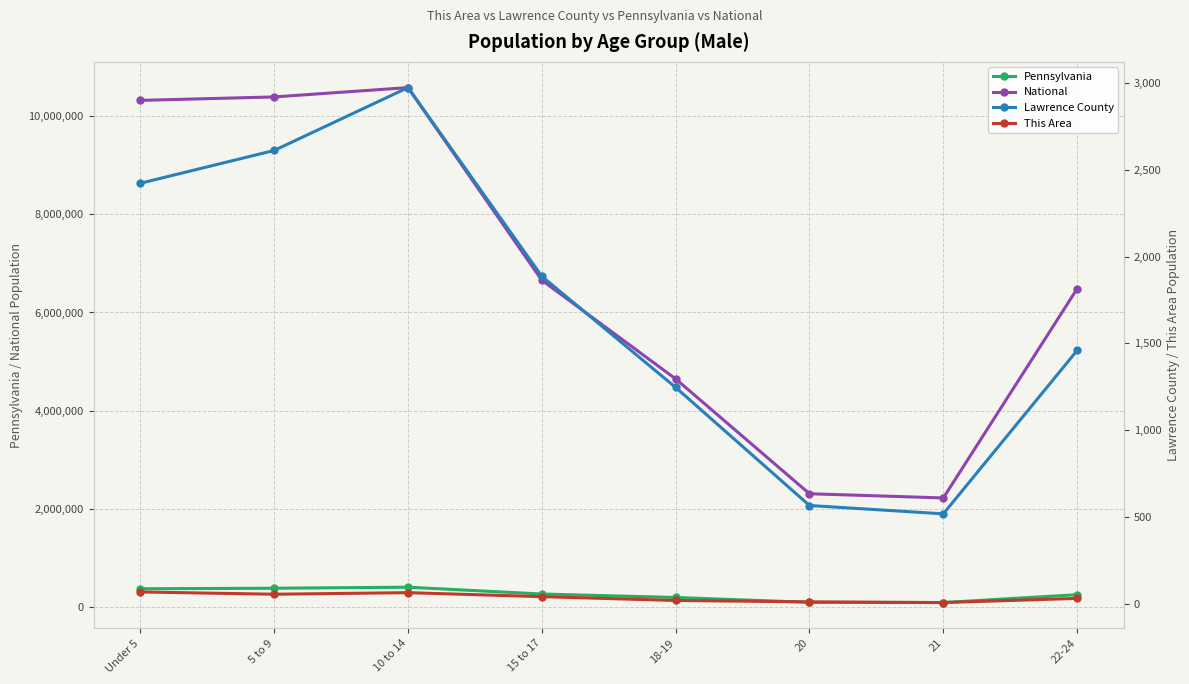

What is the value of the Pennsylvania point at the 6th from the left?

96664